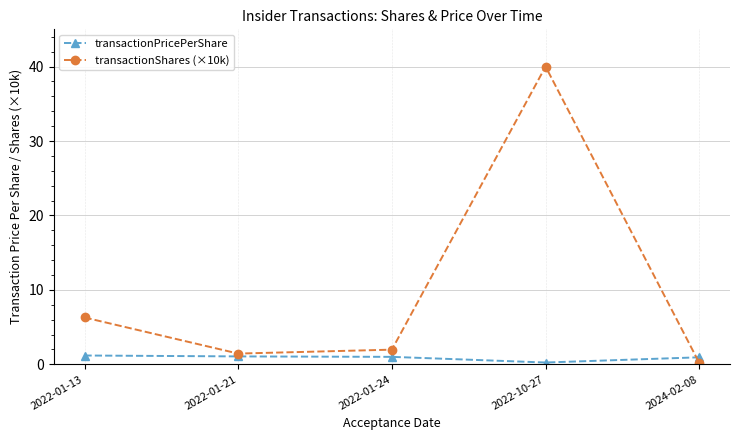

Read the transactionShares (×10k) value at 2022-01-13.

6.3